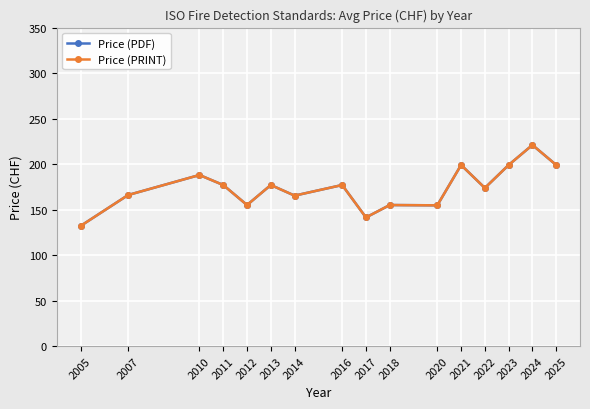

Is this an area chart (filled region under the line)?

No